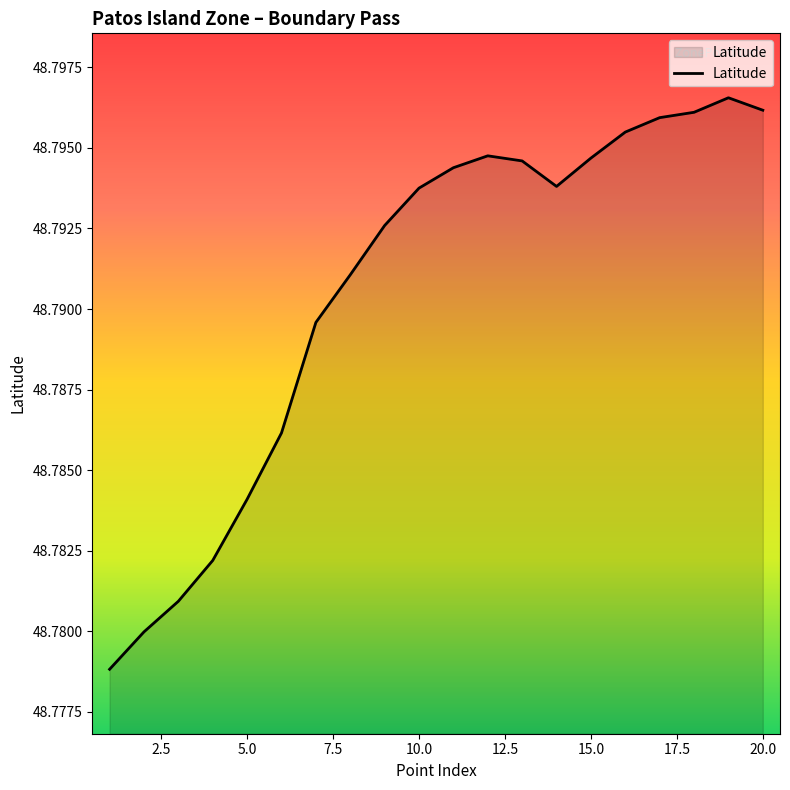

Reading left to right, list all the values displayed in this chart.

48.8	48.8	48.8	48.8	48.8	48.8	48.8	48.8	48.8	48.8	48.8	48.8	48.8	48.8	48.8	48.8	48.8	48.8	48.8	48.8